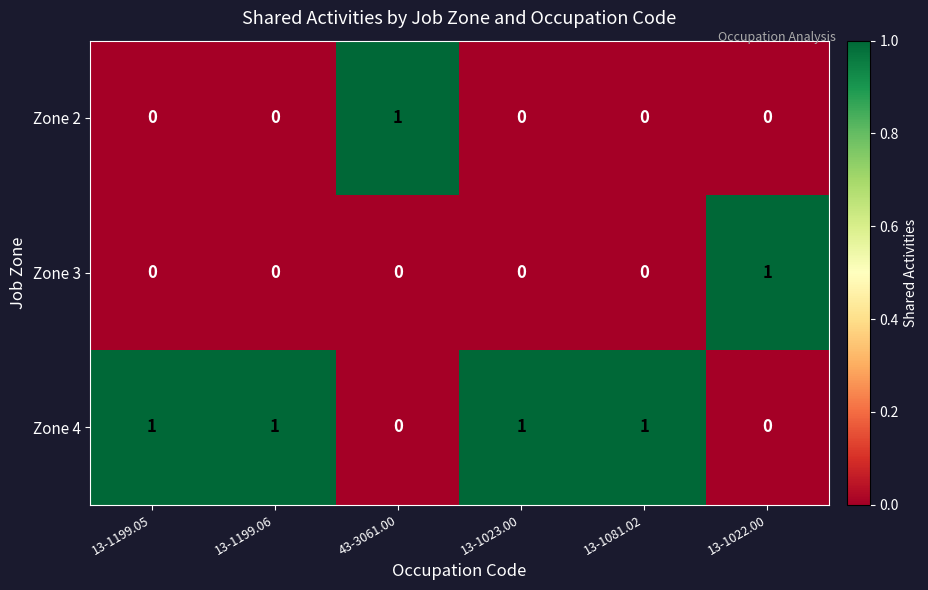

Count the number of categories in the chart.

6